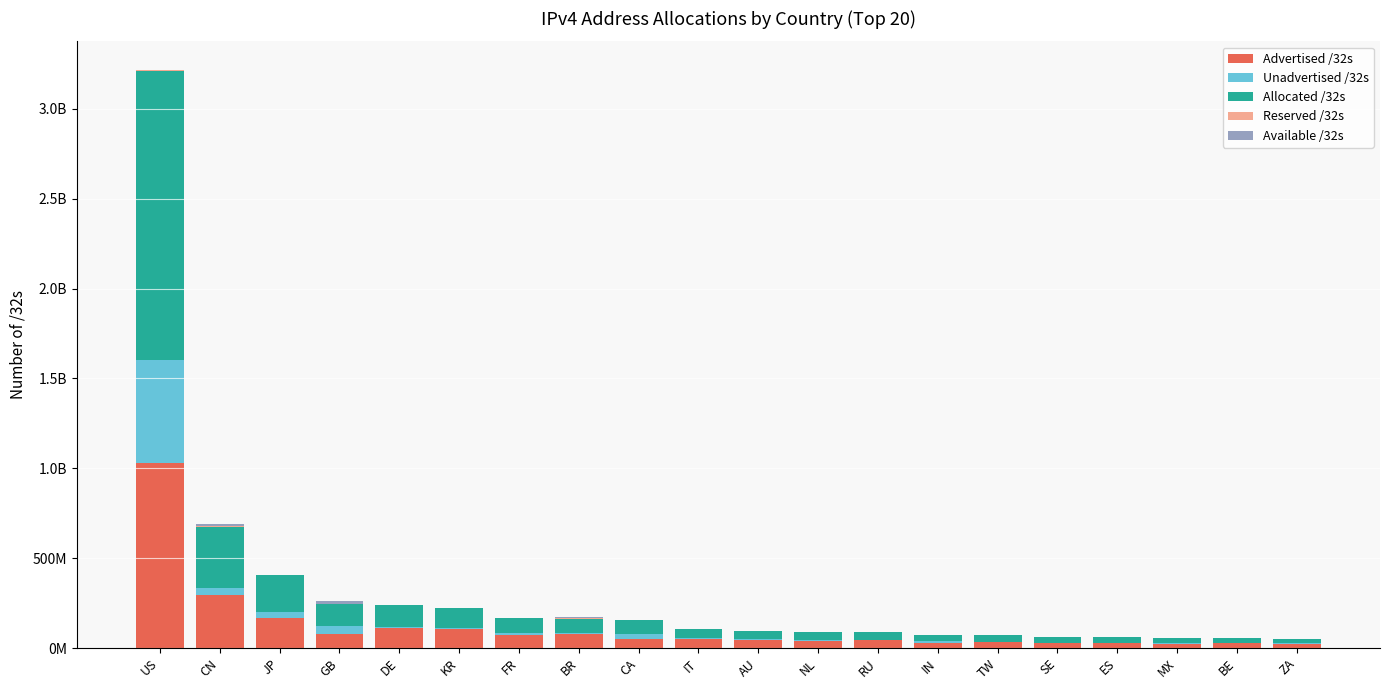

What is the difference between the Unadvertised /32s values at CN and CA?

10604160